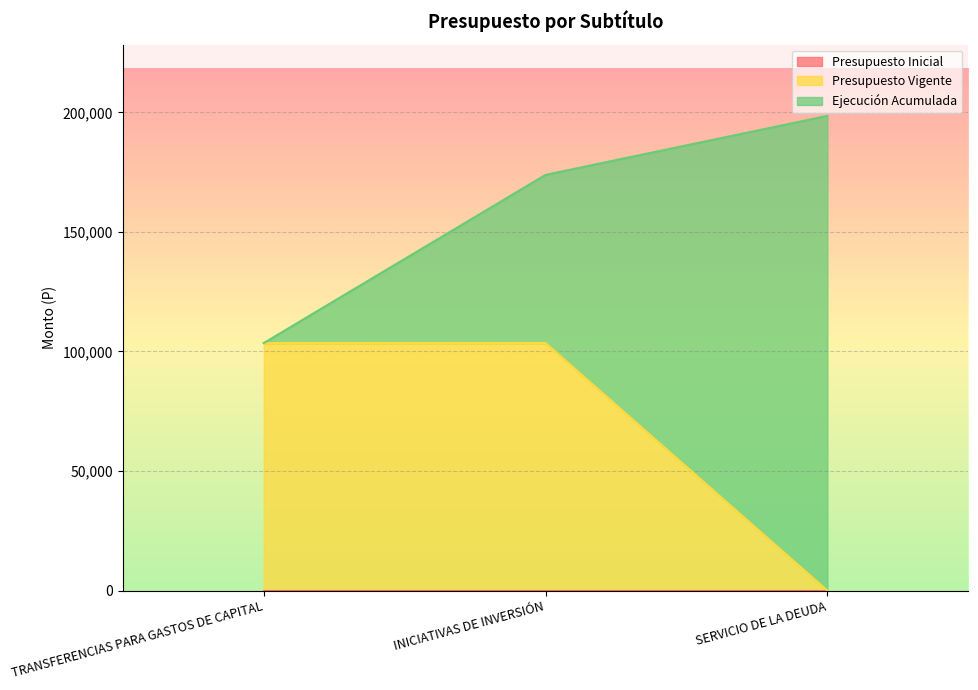

How many categories are shown in the chart?

3